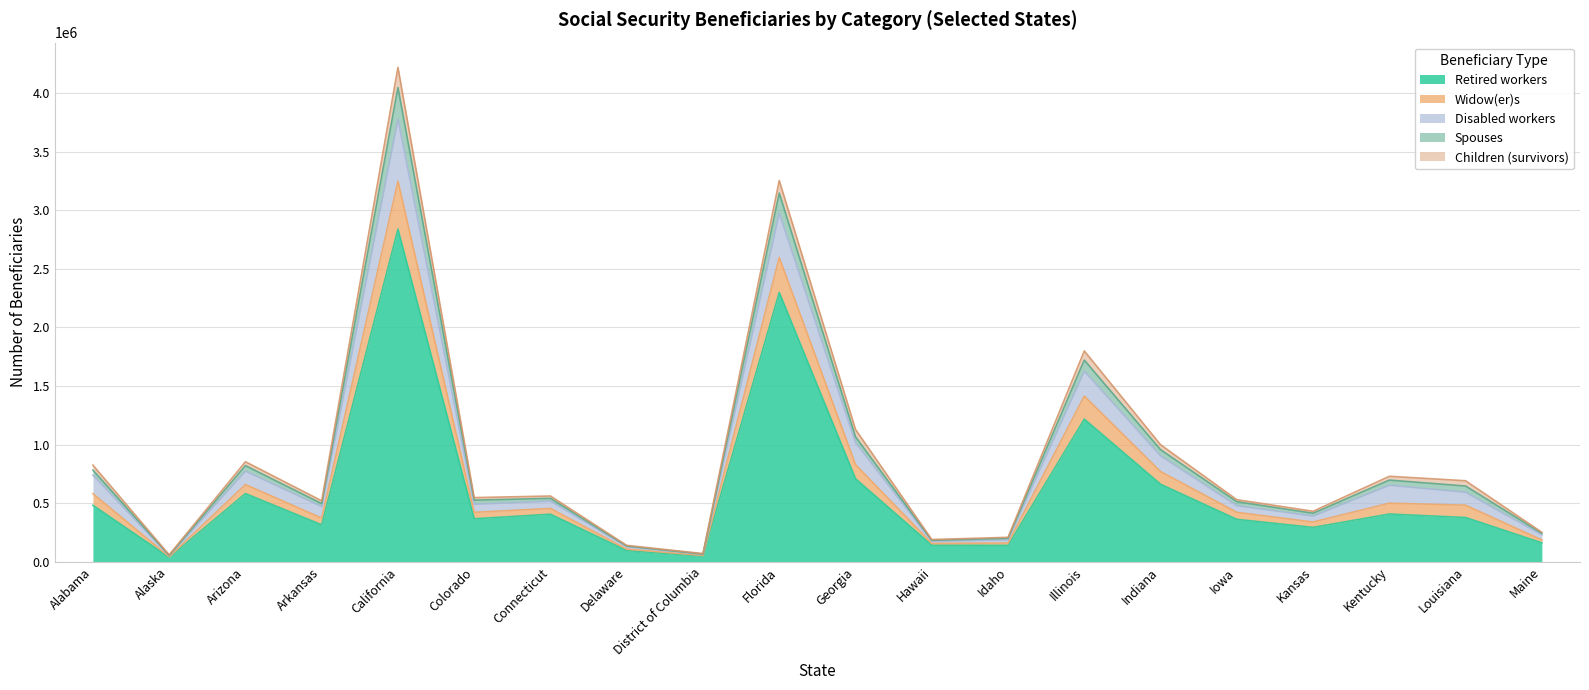

In Retired workers, how many points are higher than both neighbors (excluding endpoints)?

6